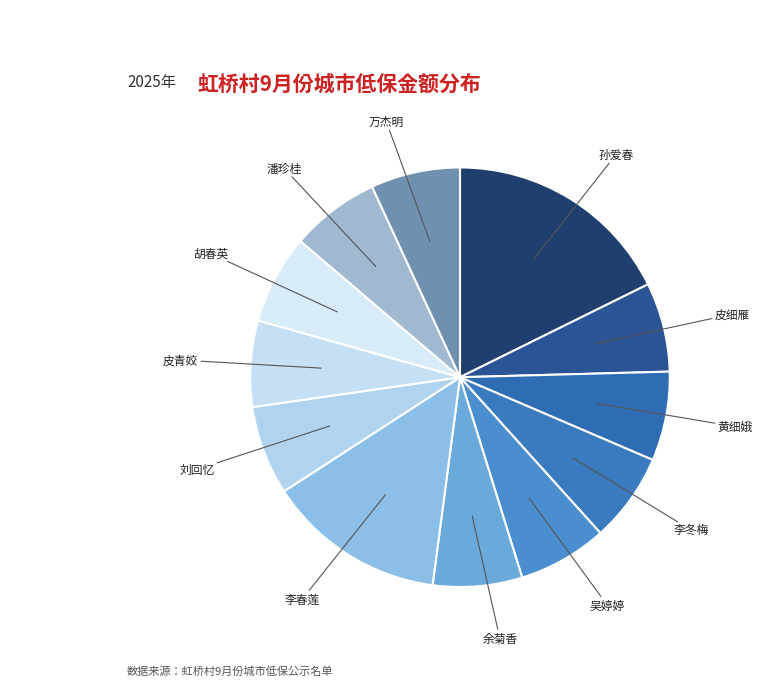

How many slices are in this pie chart?

12